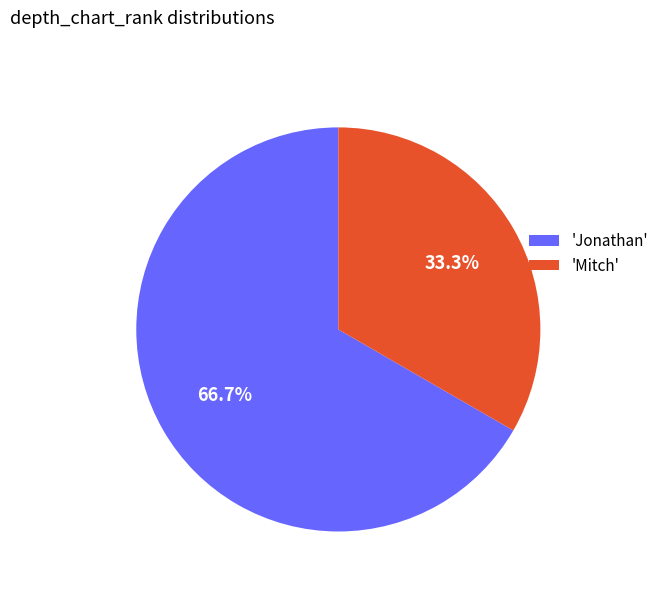

Rank the categories by value from lowest to highest.

'Mitch', 'Jonathan'